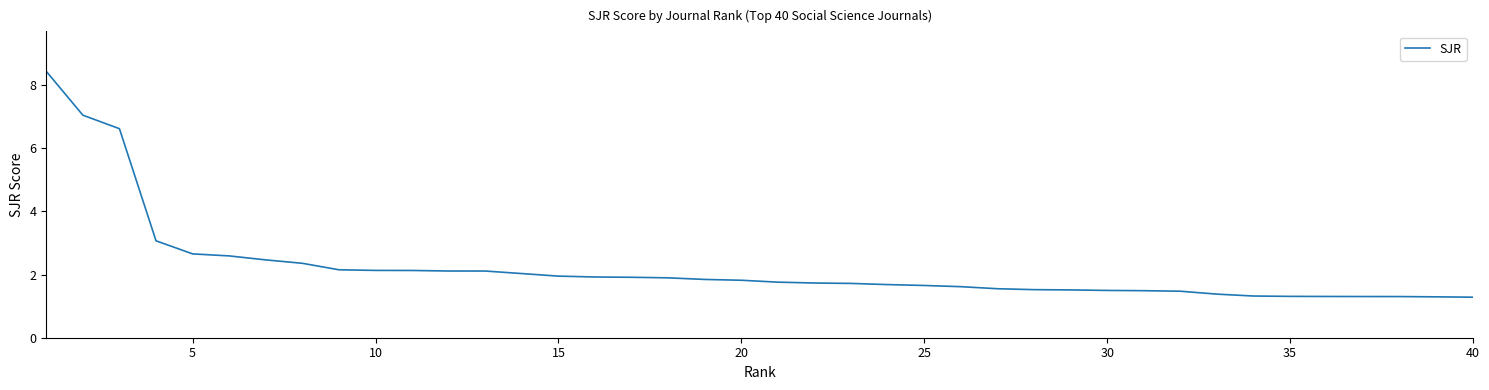

How many series are shown in this chart?

1